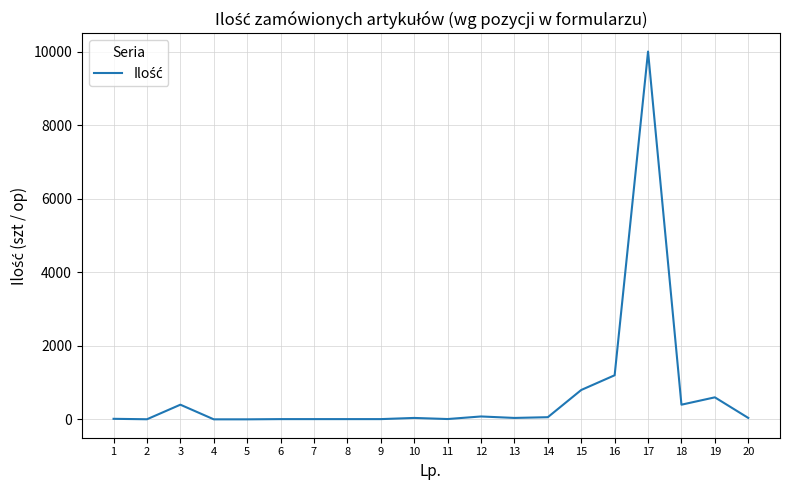

The chart shows a value of 8 at 7. True or false?

True